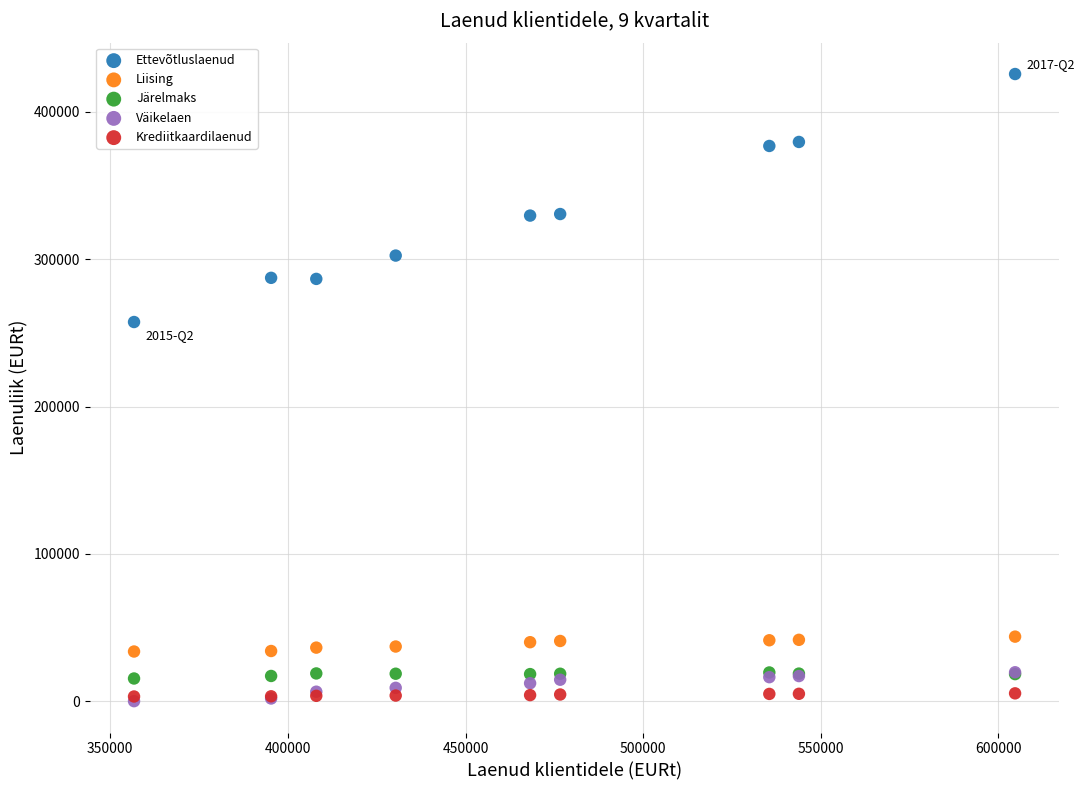

What are all the series names shown in the legend?

Ettevõtluslaenud, Liising, Järelmaks, Väikelaen, Krediitkaardilaenud